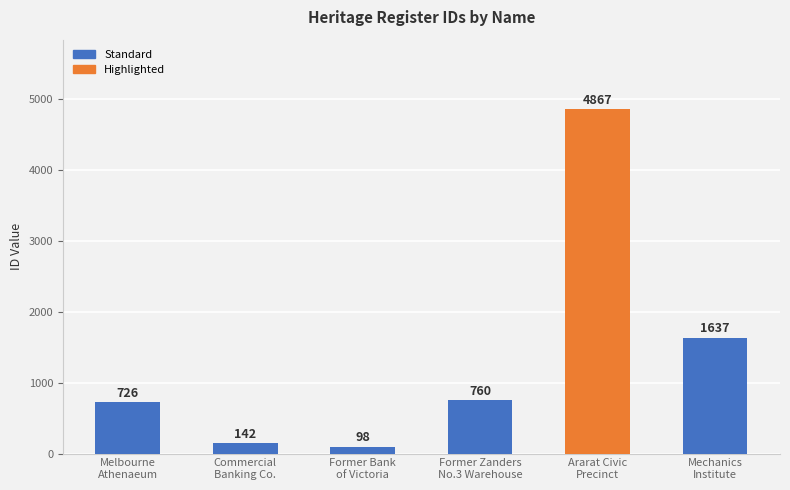

What is the change in value from Melbourne
Athenaeum to Commercial
Banking Co.?

-584